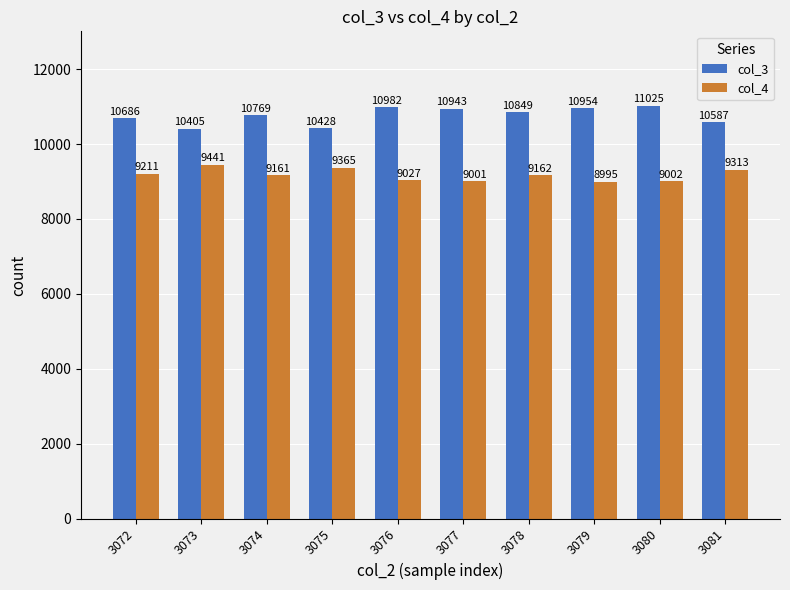

Which category has the lowest value in the col_3 series?

3073